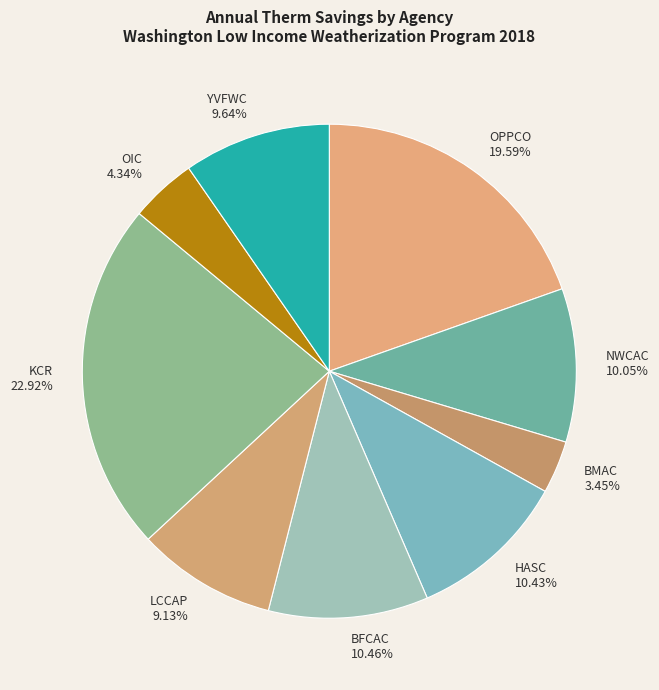

Is OPPCO the majority of the pie?

No